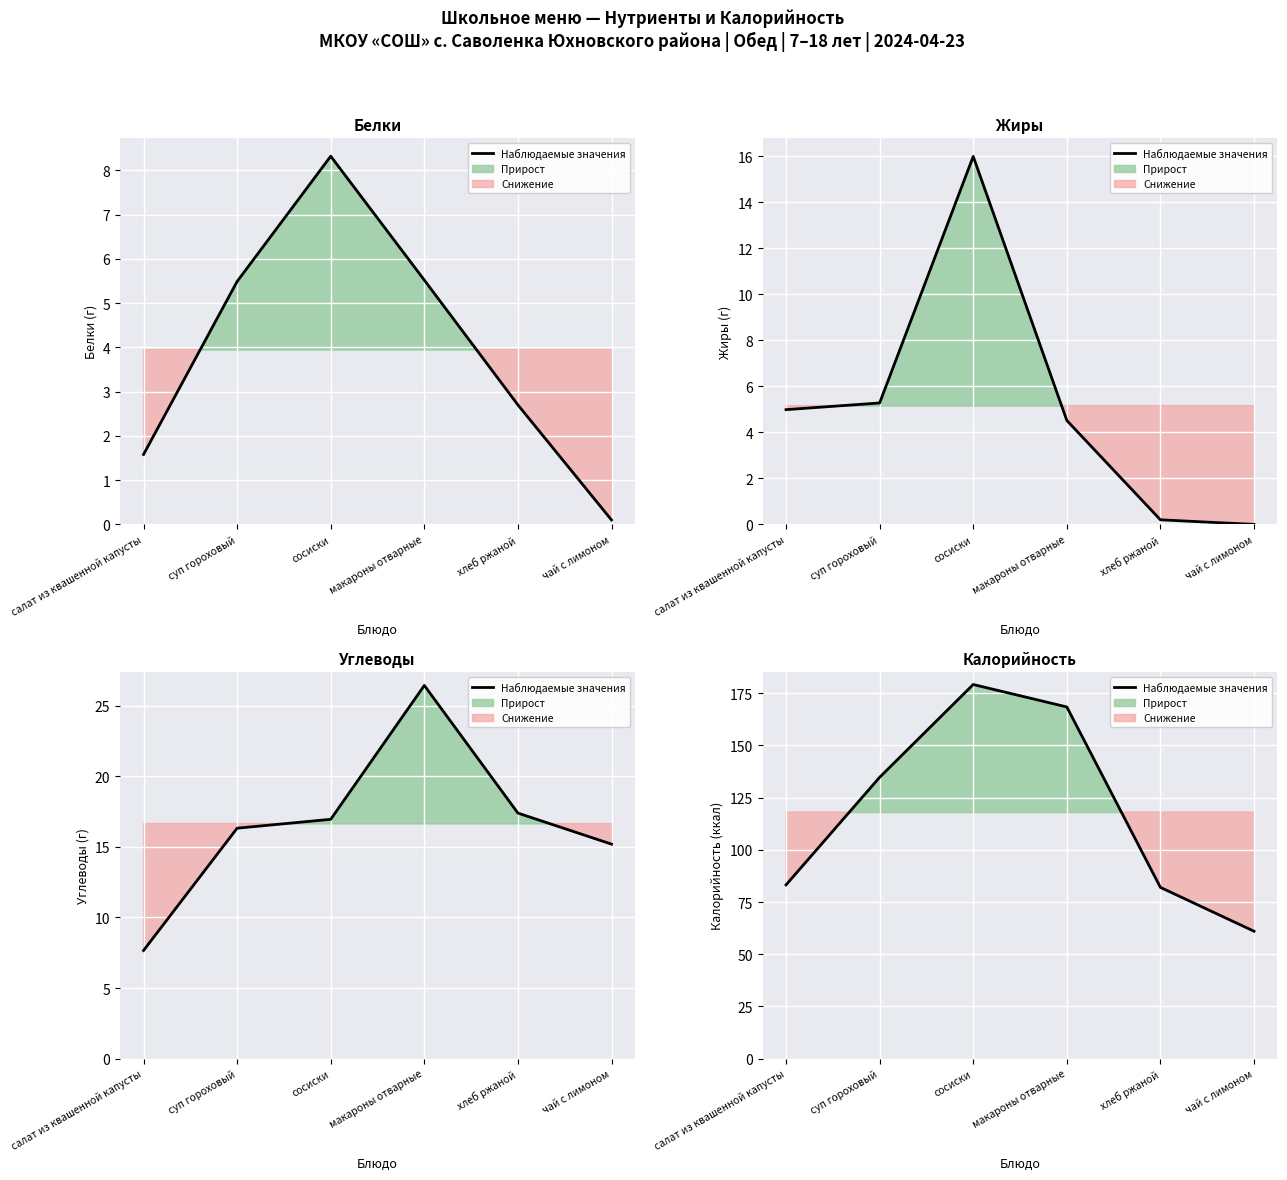

What is the label of the 1st point from the right?

чай с лимоном